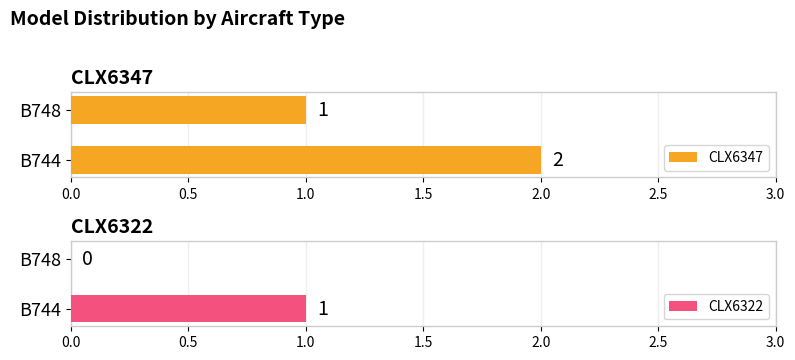

What are all the series names shown in the legend?

CLX6347, CLX6322